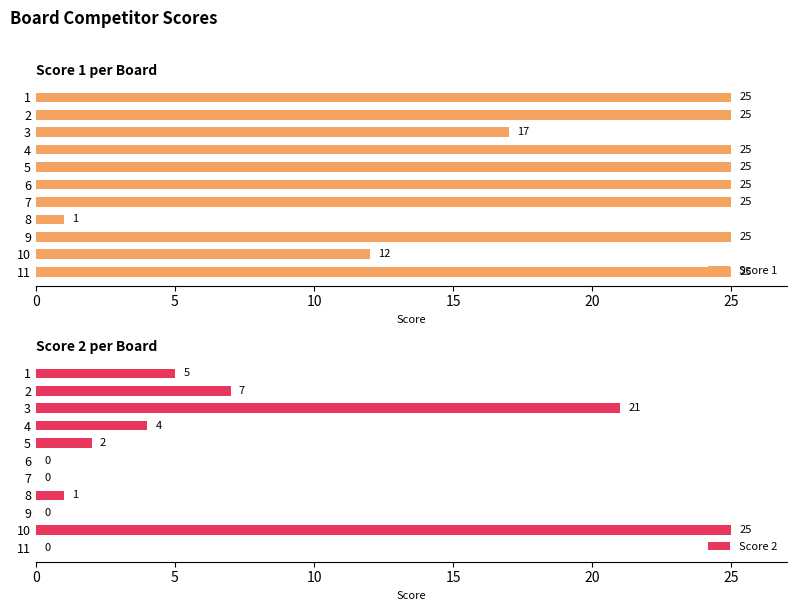

List the series in order of their overall mean, lowest first.

Score 2, Score 1